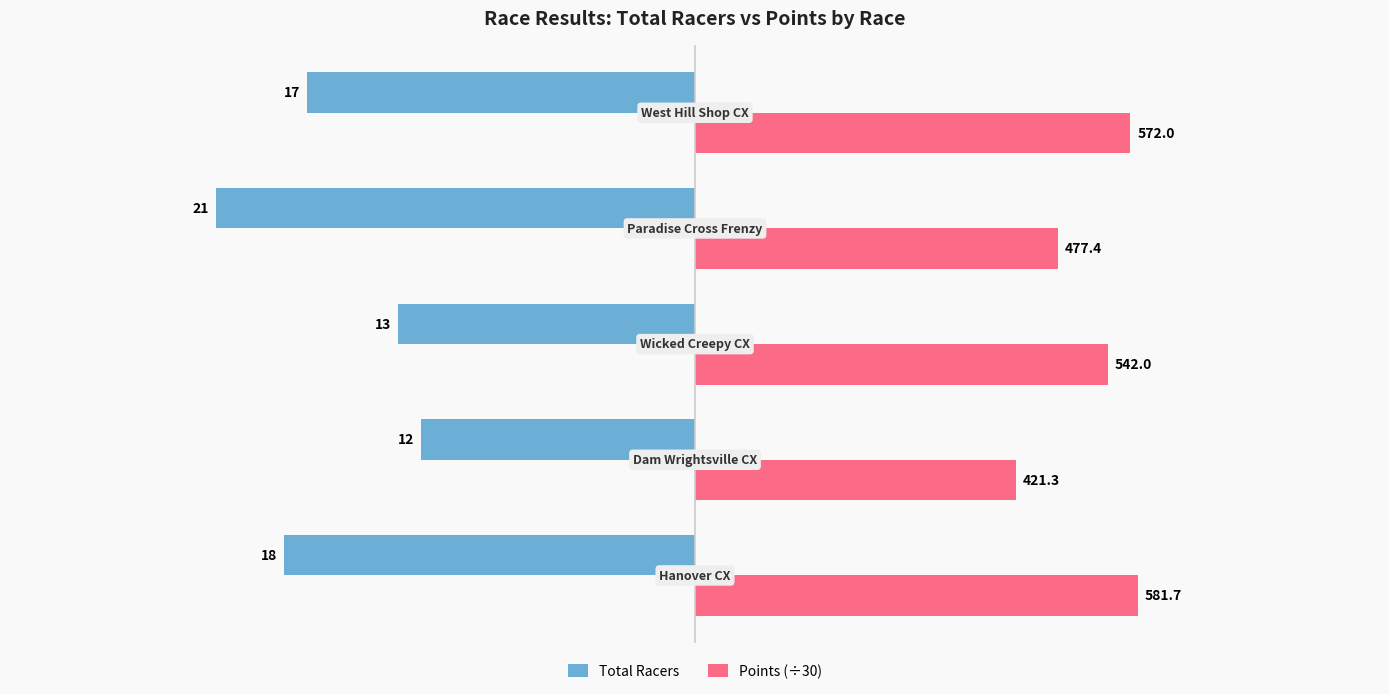

What are all the series names shown in the legend?

Total Racers, Points (÷30)